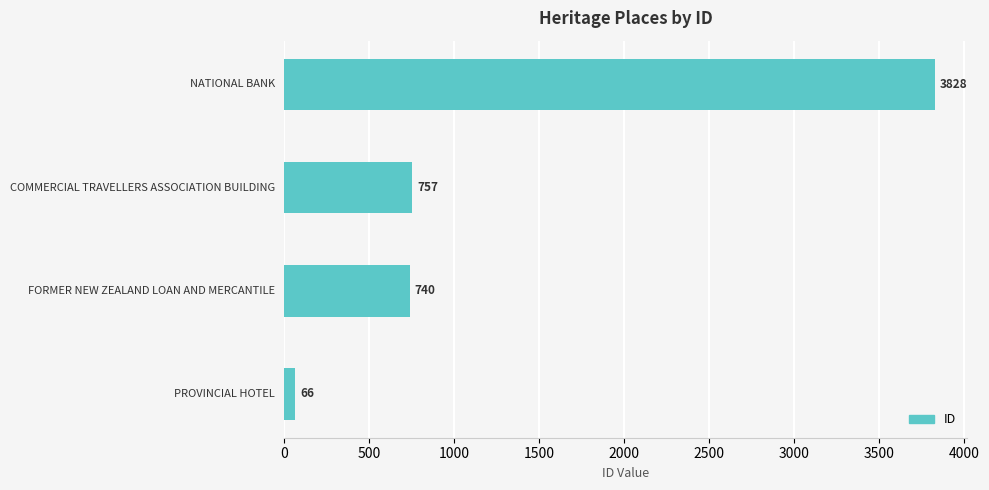

What is the smallest value displayed?

66